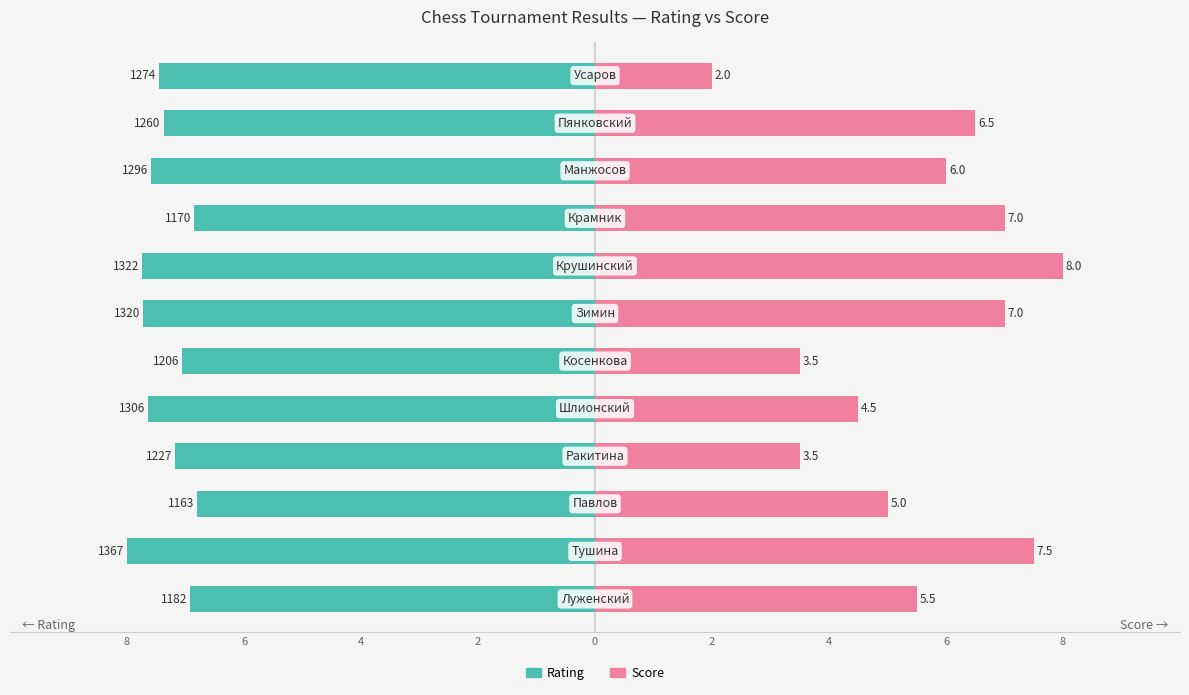

Count the number of data series in this chart.

2